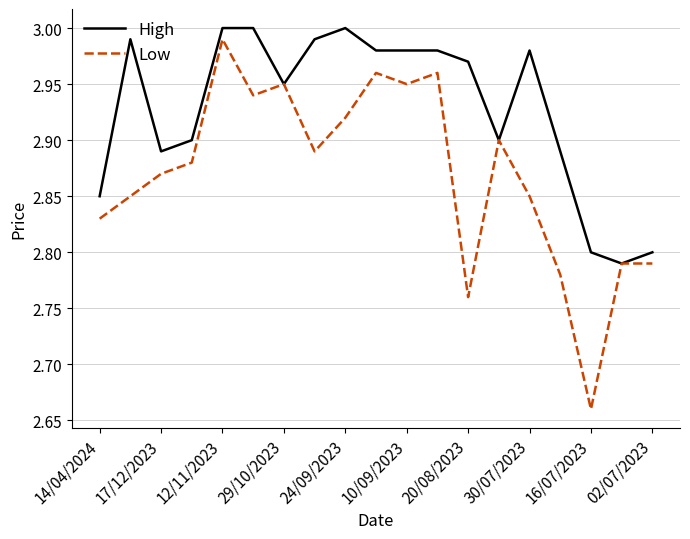

Rank the series by their maximum value, from highest to lowest.

High, Low